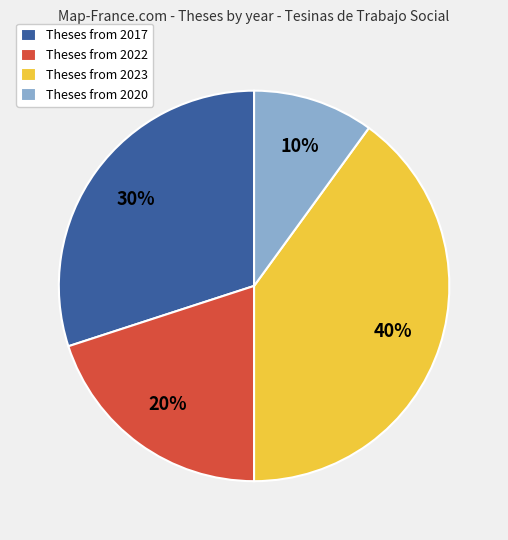

Rank the categories by value from lowest to highest.

Theses from 2020, Theses from 2022, Theses from 2017, Theses from 2023